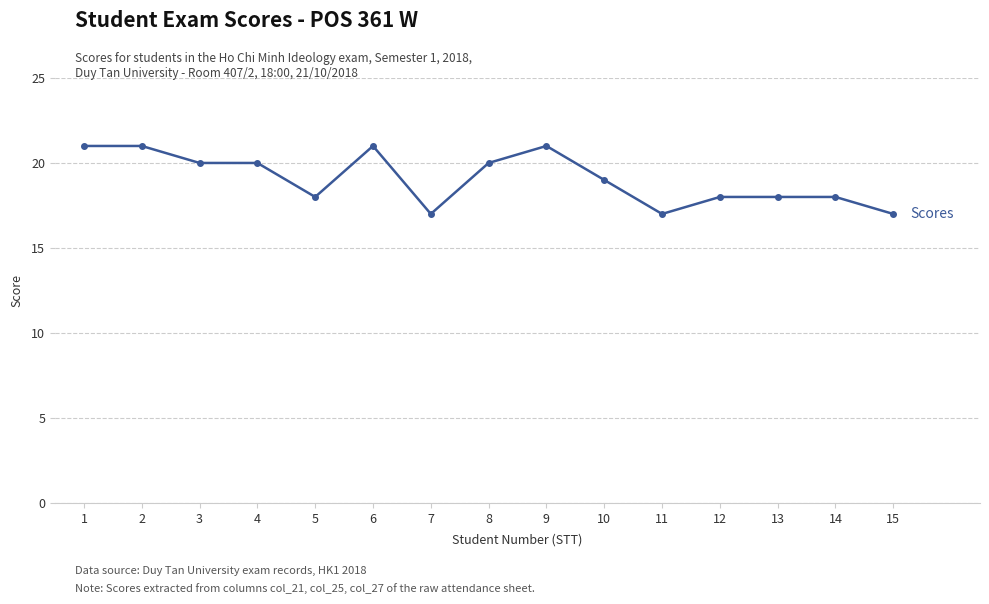

Approximately how many times larger is the value at 6 compared to 5?

1.2